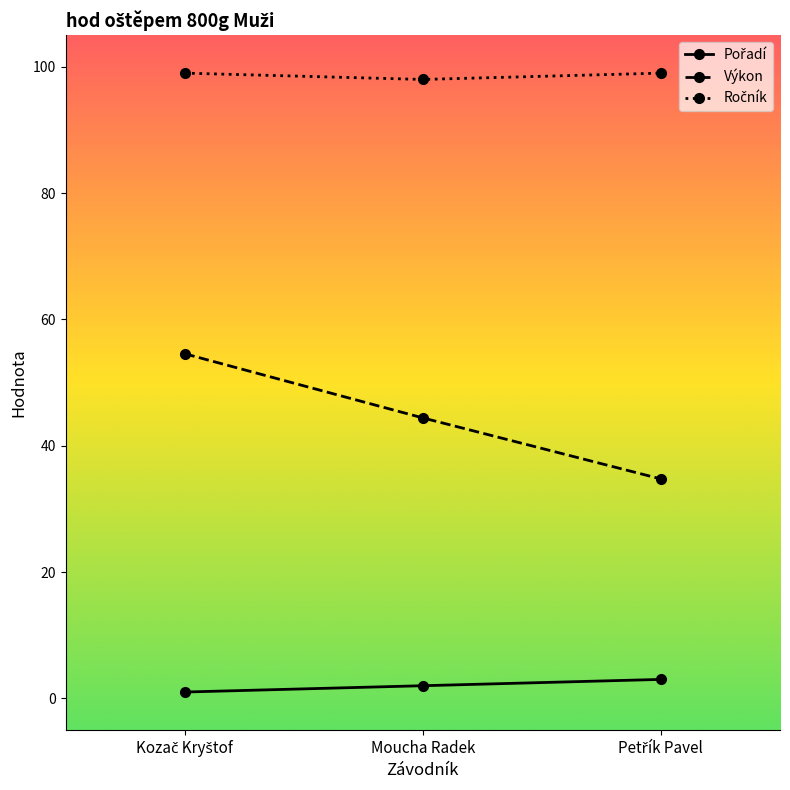

Which series has the largest range (max minus min)?

Výkon